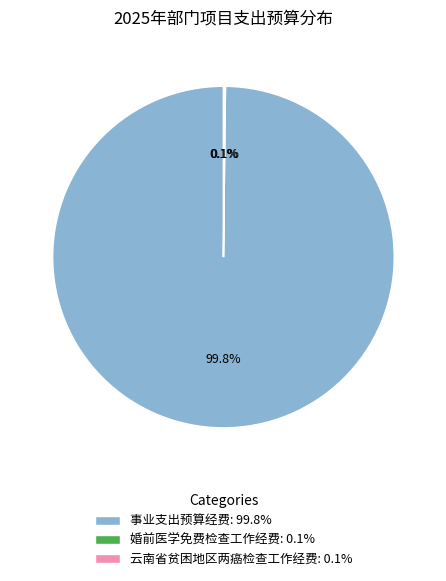

To the nearest percent, what is the average slice percentage?

33%